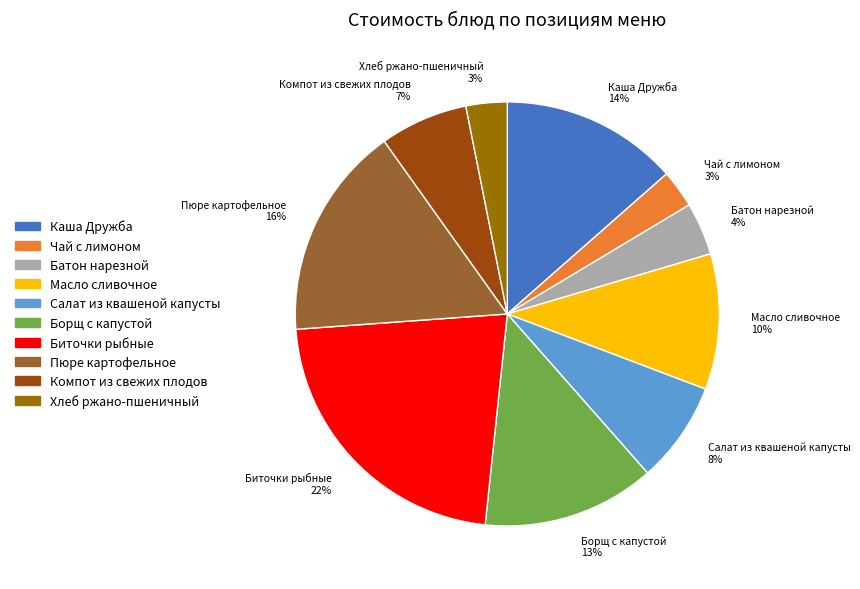

Does any single category account for the majority?

No